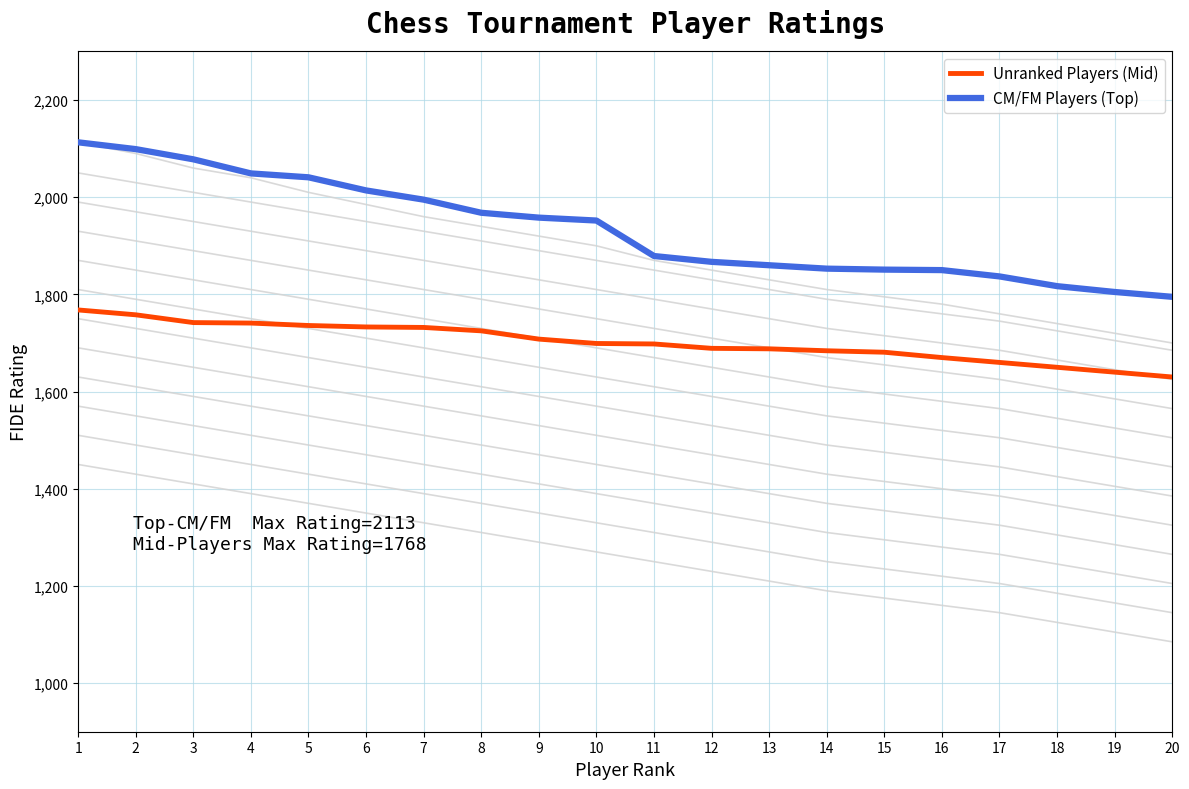

Reading left to right, extract all data points from this chart.

Unranked Players (Mid): 1768	1758	1742	1741	1736	1733	1732	1725	1708	1699	1698	1689	1688	1684	1681	1670	1660	1650	1640	1630
CM/FM Players (Top): 2113	2099	2078	2049	2041	2014	1995	1968	1958	1952	1879	1867	1860	1853	1851	1850	1837	1817	1805	1795